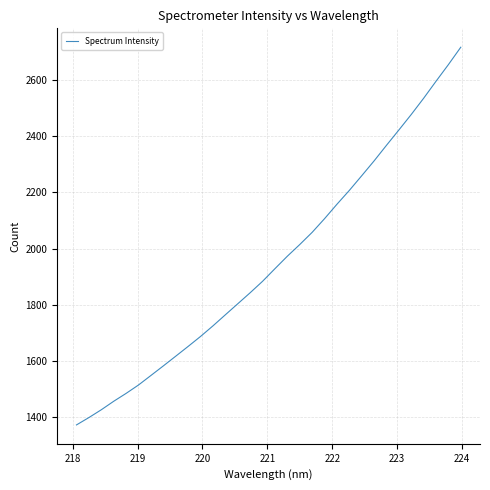

What is the smallest value displayed?

1371.7